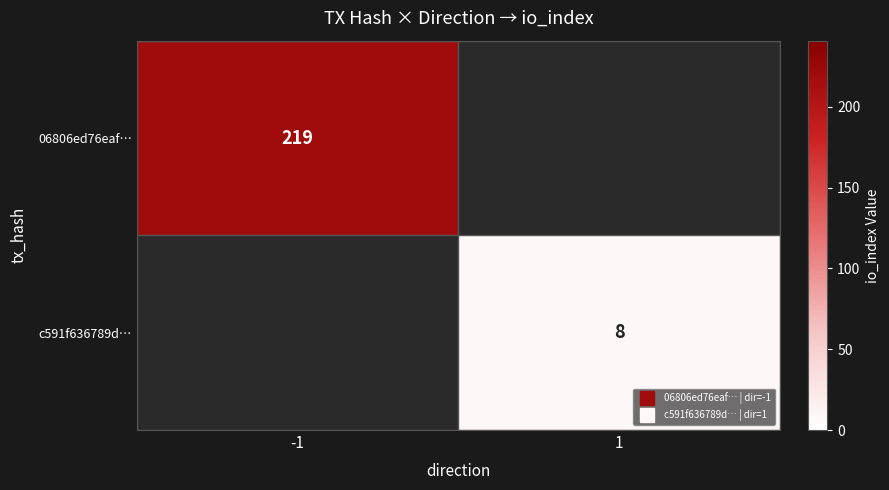

What is the lowest value of the 06806ed76eaf… series?

219.0